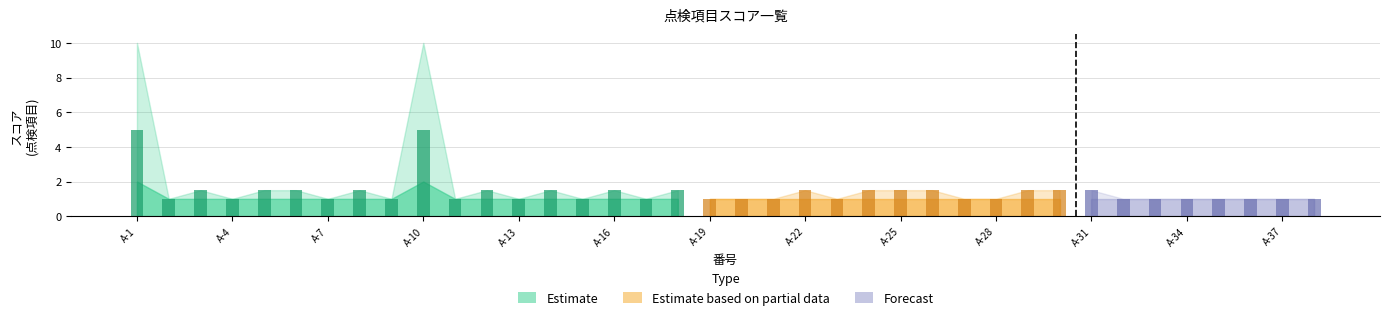

Reading right to left, extract all data points from this chart.

標準点: 1.0	1.0	1.0	1.0	1.0	1.0	1.0	1.0	1.0	1.0	1.0	1.0	1.0	1.0	1.0	1.0	1.0	1.0	1.0	1.0	1.0	1.0	1.0	1.0	1.0	1.0	1.0	1.0	2.0	1.0	1.0	1.0	1.0	1.0	1.0	1.0	1.0	2.0
割増: 1.0	1.0	1.0	1.0	1.0	1.0	1.0	1.5	1.5	1.5	1.0	1.0	1.5	1.5	1.5	1.0	1.5	1.0	1.0	1.0	1.5	1.0	1.5	1.0	1.5	1.0	1.5	1.0	5.0	1.0	1.5	1.0	1.5	1.5	1.0	1.5	1.0	5.0
MAX: 1.0	1.0	1.0	1.0	1.0	1.0	1.0	1.5	1.5	1.5	1.0	1.0	1.5	1.5	1.5	1.0	1.5	1.0	1.0	1.0	1.5	1.0	1.5	1.0	1.5	1.0	1.5	1.0	10.0	1.0	1.5	1.0	1.5	1.5	1.0	1.5	1.0	10.0
点検結果: 0.0	0.0	0.0	0.0	0.0	0.0	0.0	0.0	0.0	0.0	0.0	0.0	0.0	0.0	0.0	0.0	0.0	0.0	0.0	0.0	0.0	0.0	0.0	0.0	0.0	0.0	0.0	0.0	0.0	0.0	0.0	0.0	0.0	0.0	0.0	0.0	0.0	0.0
割増後: 0.0	0.0	0.0	0.0	0.0	0.0	0.0	0.0	0.0	0.0	0.0	0.0	0.0	0.0	0.0	0.0	0.0	0.0	0.0	0.0	0.0	0.0	0.0	0.0	0.0	0.0	0.0	0.0	0.0	0.0	0.0	0.0	0.0	0.0	0.0	0.0	0.0	0.0